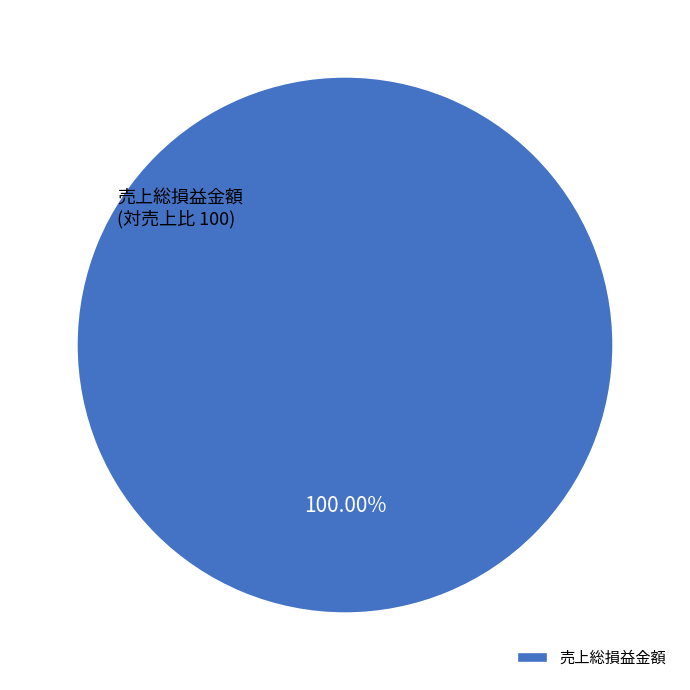

Does 売上総損益金額 account for over 50% of the chart?

Yes